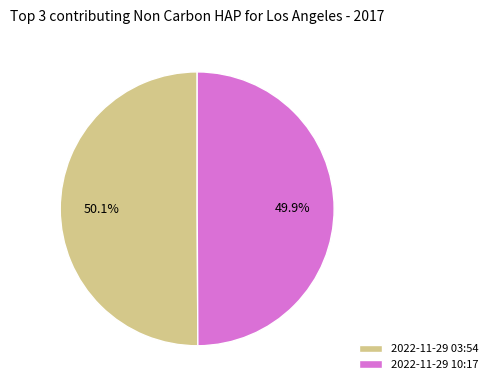

How many slices are in this pie chart?

2